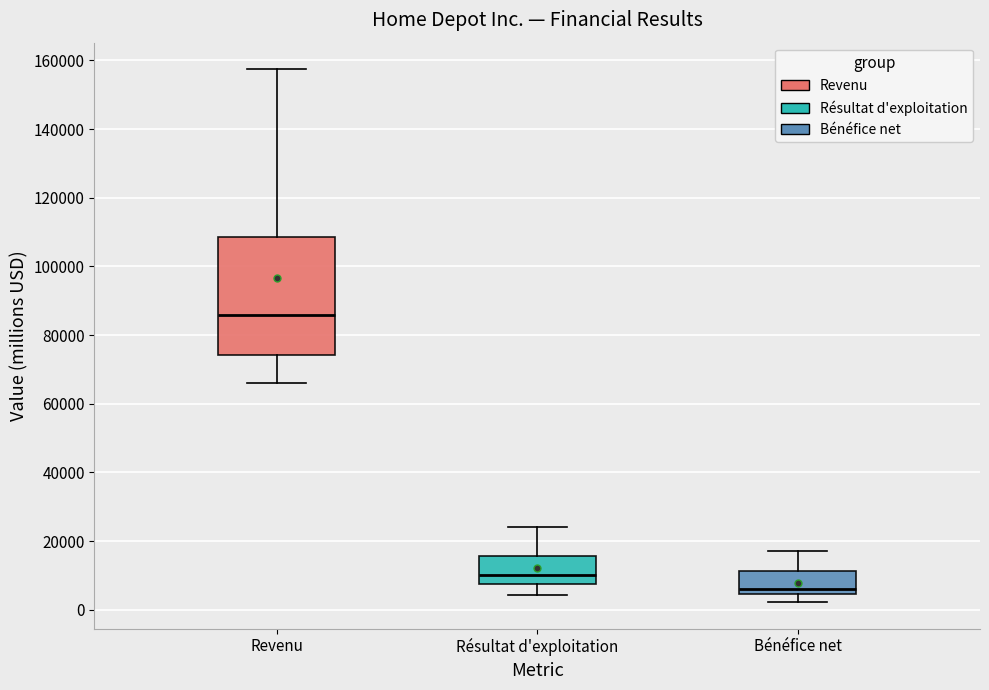

Which box is the tallest, from its lower edge to its upper edge?

Revenu